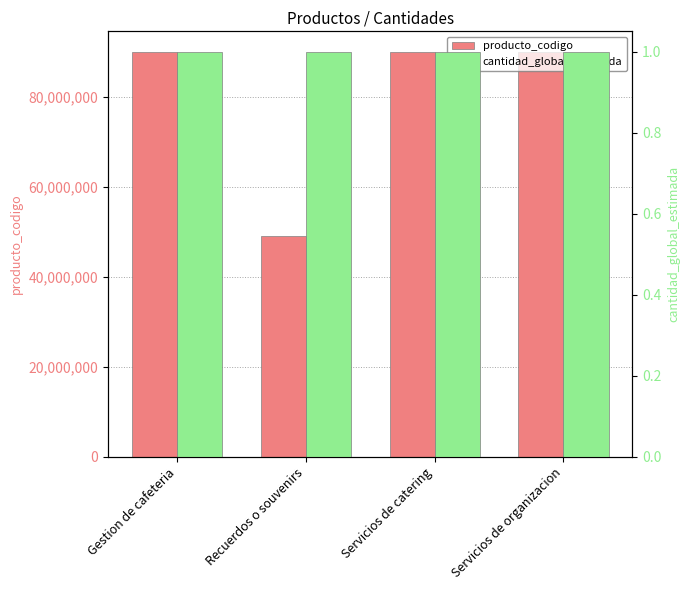

List the series in order of their peak value, lowest first.

cantidad_global_estimada, producto_codigo